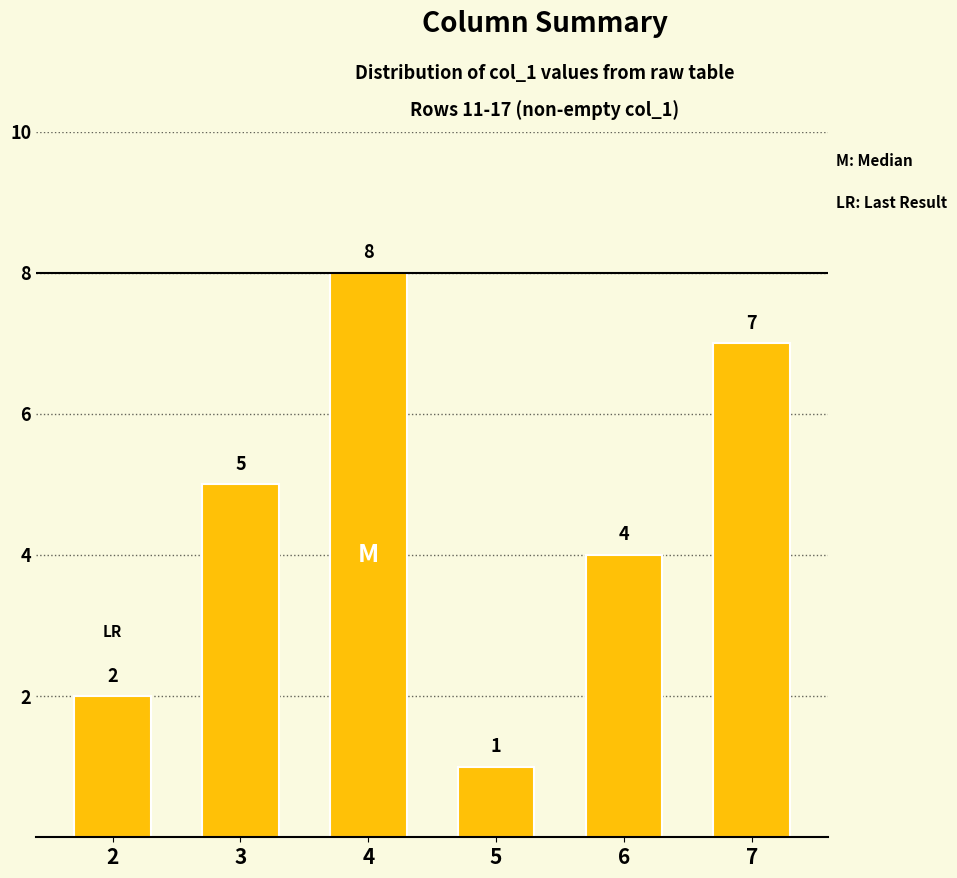

Which has a higher value, 2 or 6?

6